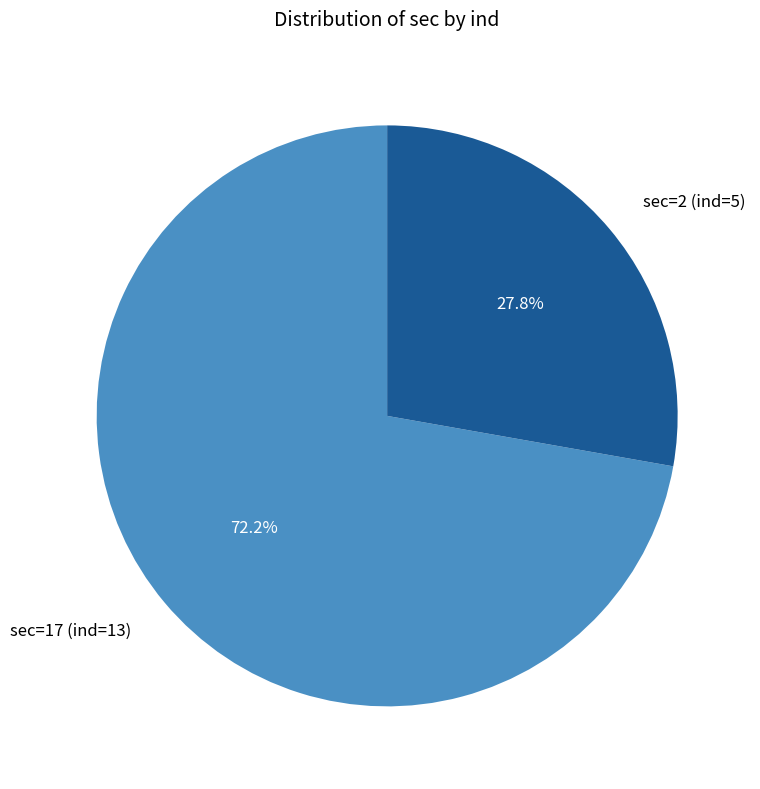

How many slices are in this pie chart?

2